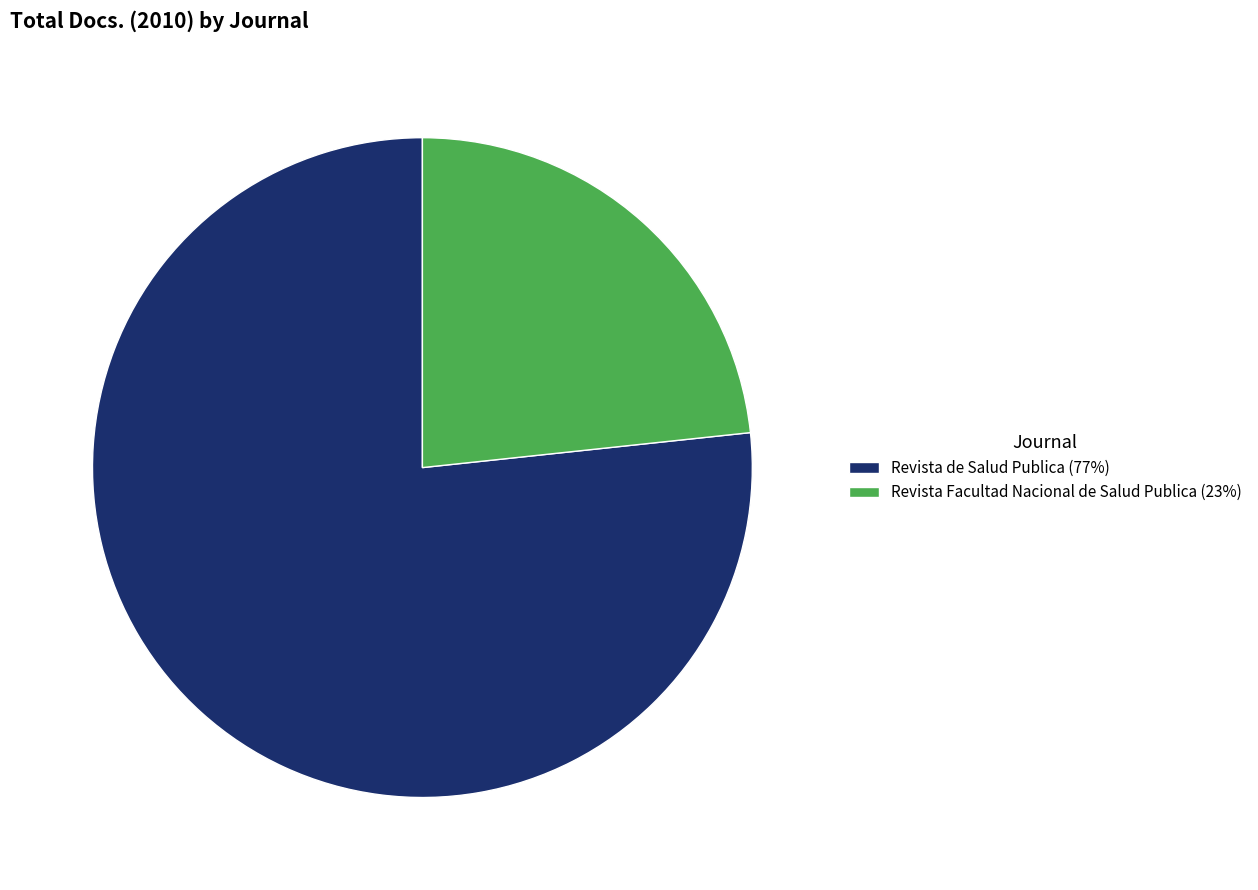

What is the smallest slice in the pie chart?

Revista Facultad Nacional de Salud Publica